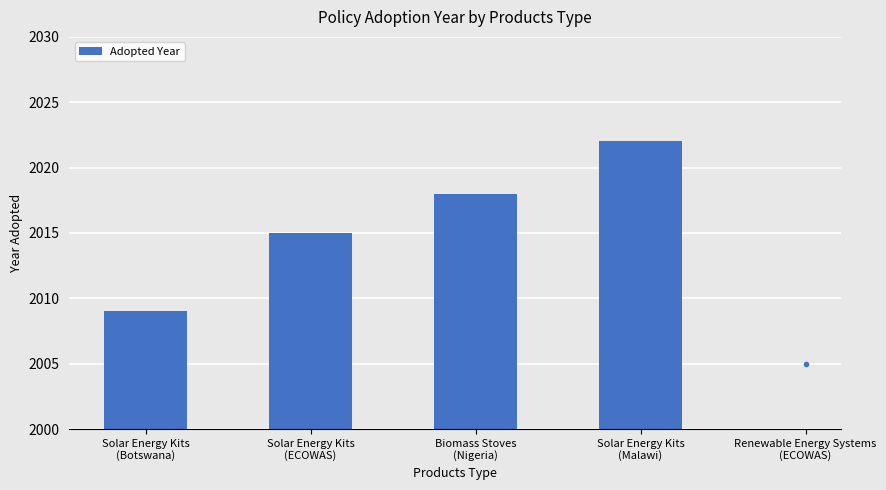

What is the sum of all values?

8064